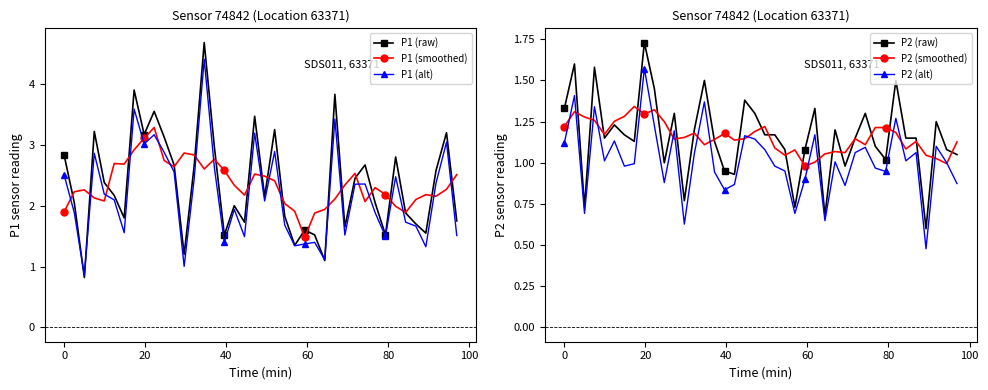

Which series has the largest total across all categories?

P1